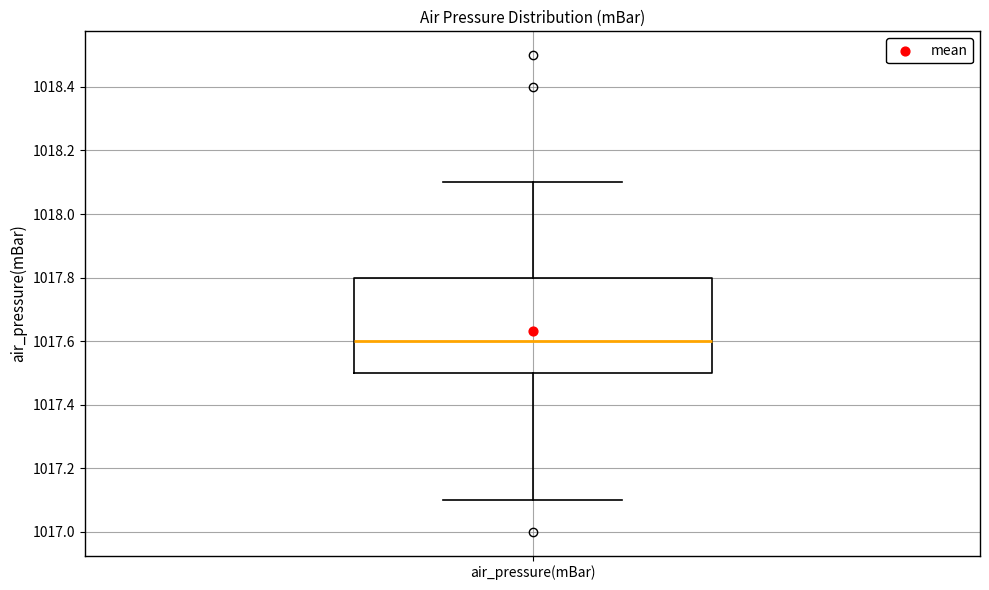

Read this box plot against the y-axis: the position of the median line, the range covered by the box, and the ends of both whiskers. The values are not printed on the chart, so give them approximately, as read against the axis.

median 1017.6, box 1017.5 to 1017.8, whiskers 1017.1 to 1018.1